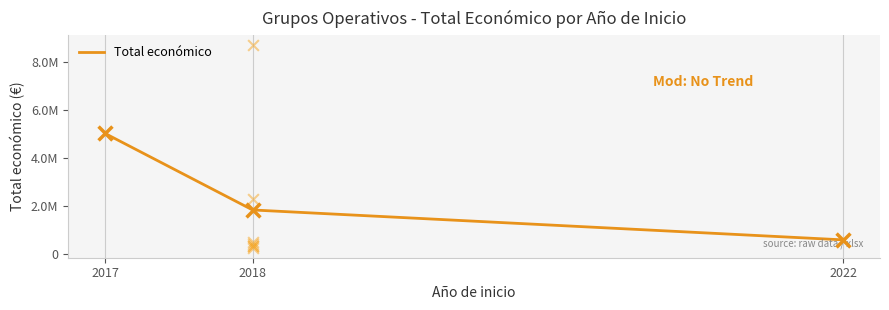

What is the change in value from 2018 to 2022?

-1246701.4